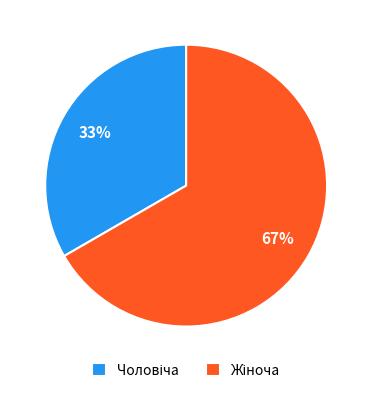

To the nearest percent, what percentage of the pie is Чоловіча?

33%